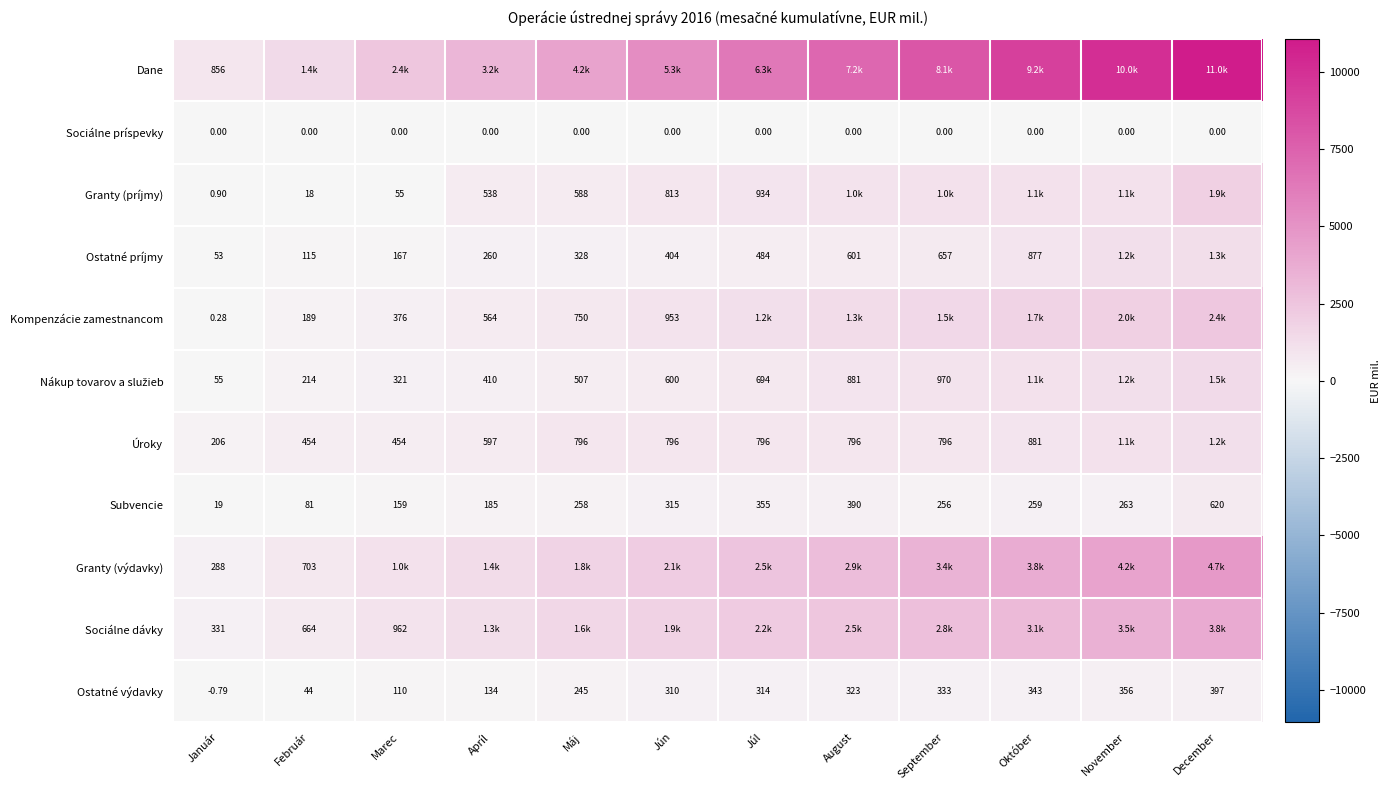

Is the value of Subvencie at Jún greater than the value of Sociálne príspevky at Marec?

Yes